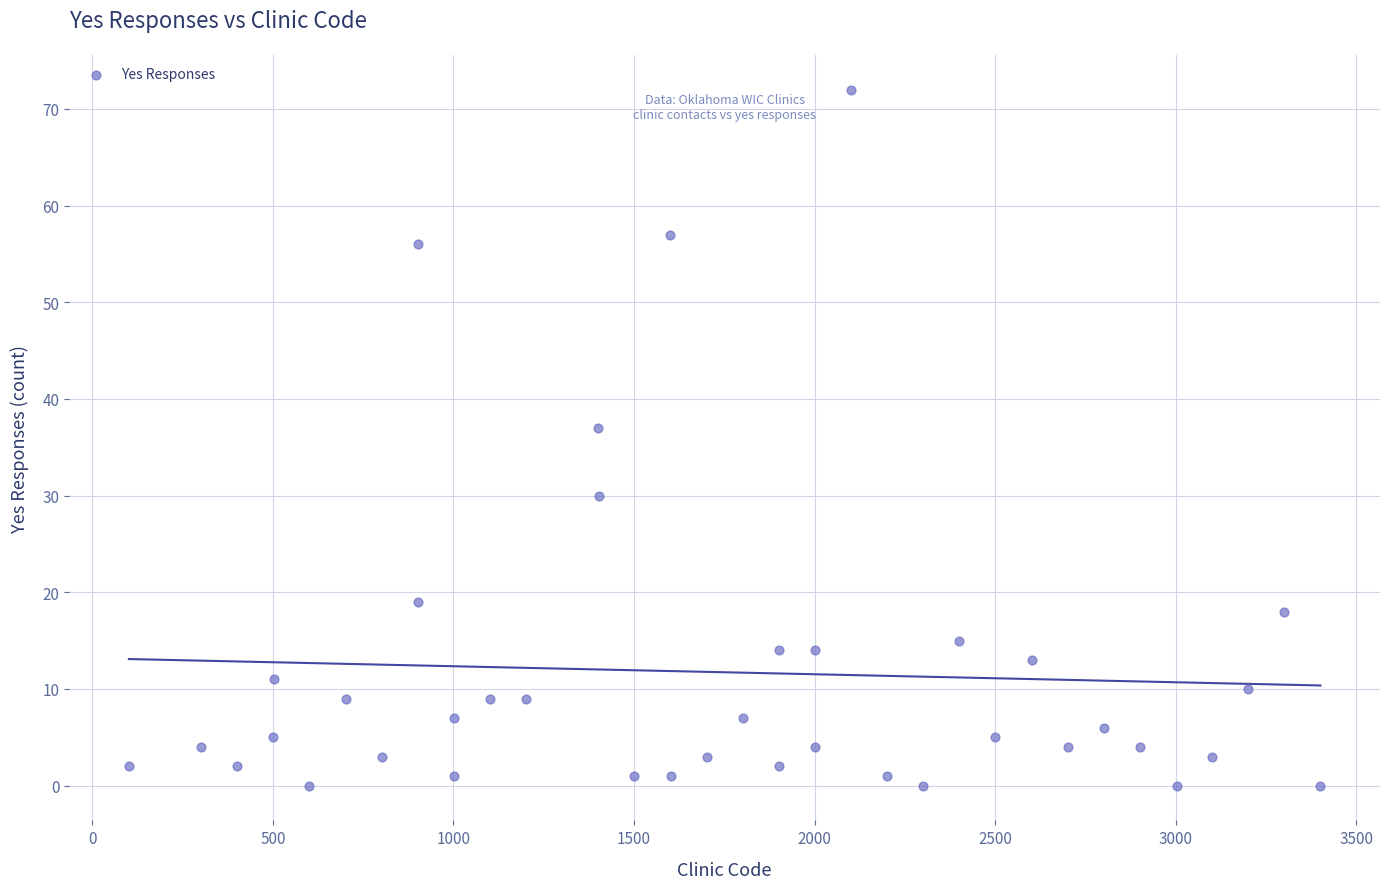

What Y value in the scatter plot is closest to 36?

37